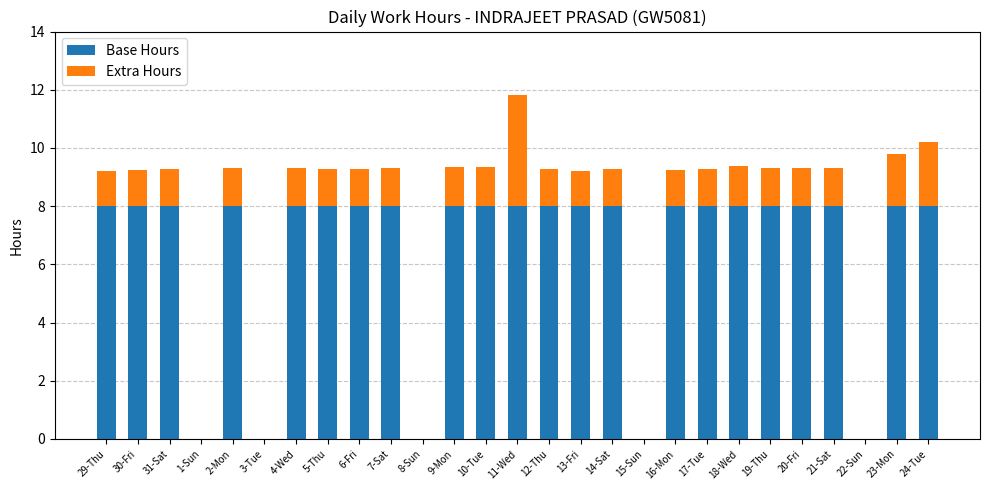

At which category is the sum across all series the highest?

11-Wed